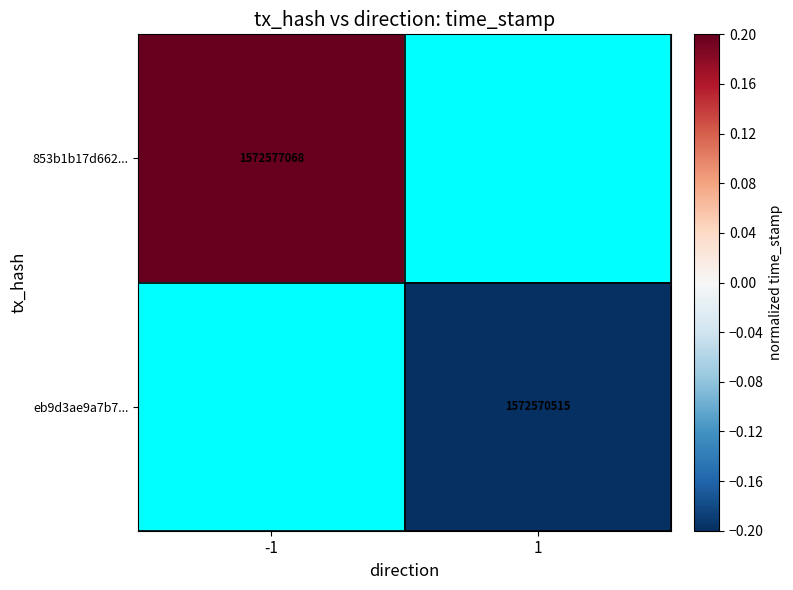

True or false: 853b1b17d662... has a value of 1572577068 at -1.

True